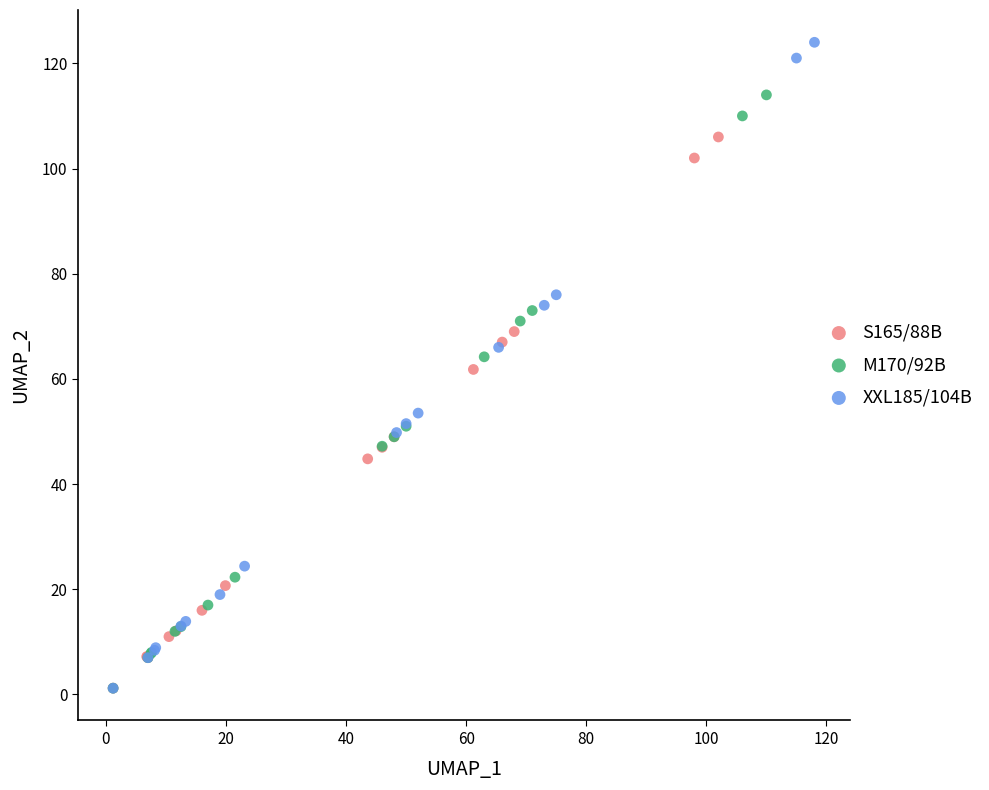

Which series has the widest spread of Y values?

XXL185/104B